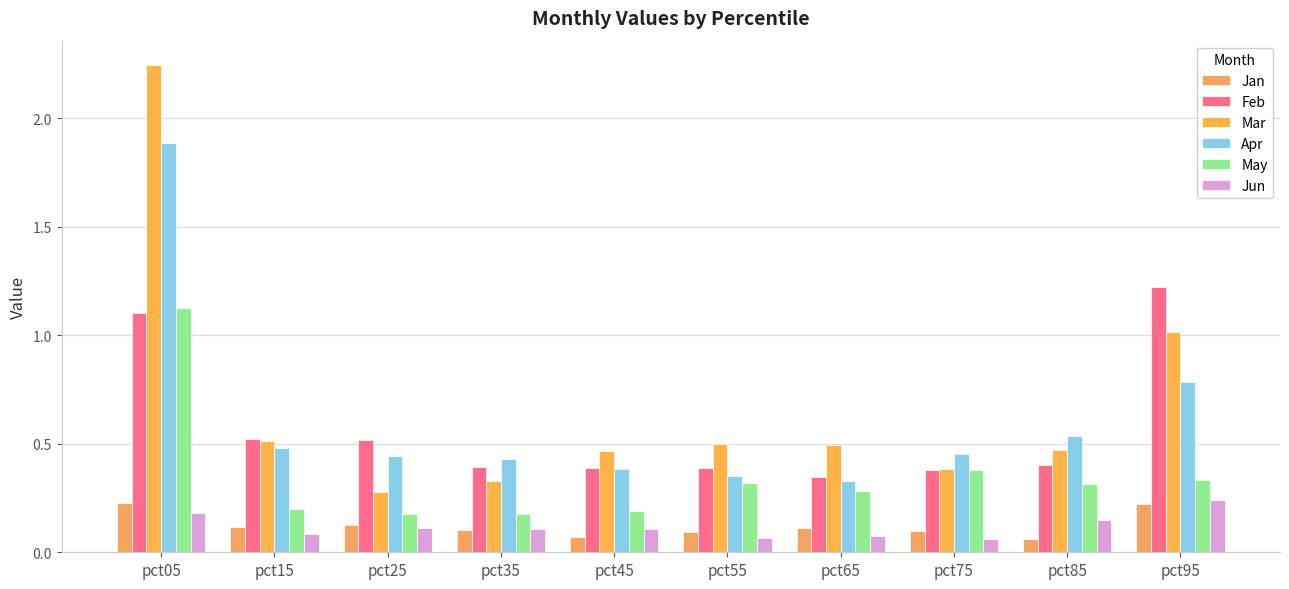

Which label corresponds to the smallest value in the chart?

pct75